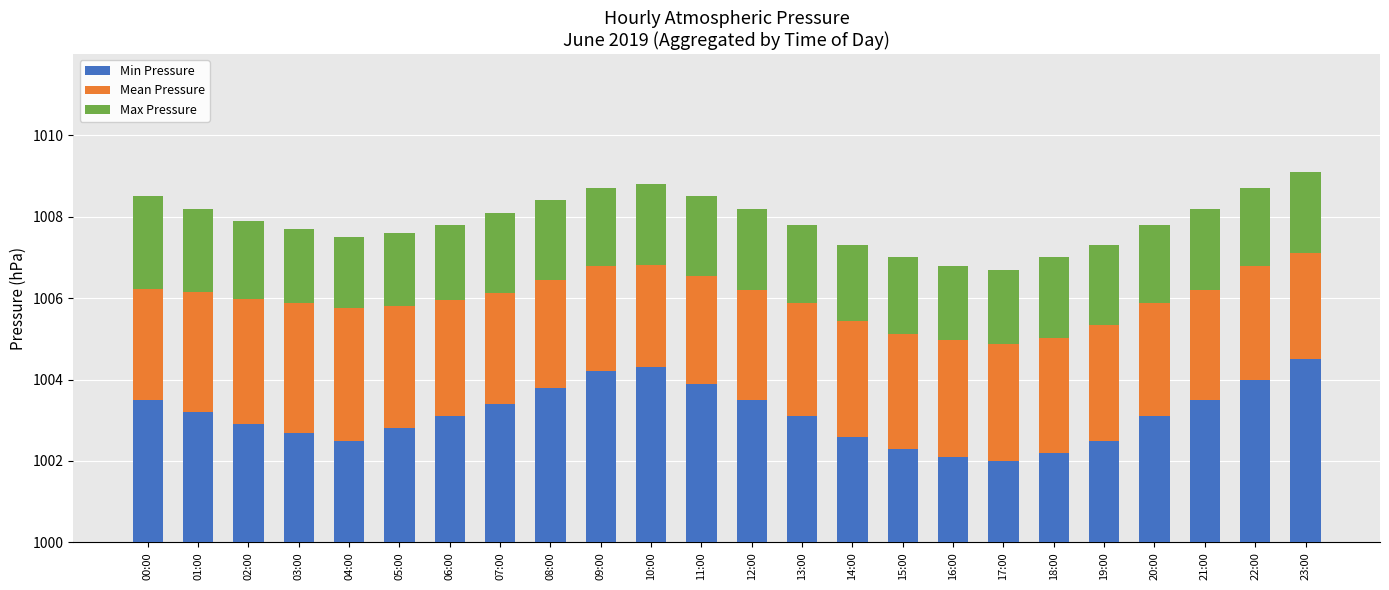

Which series changed the most between 20:00 and 22:00?

Min Pressure